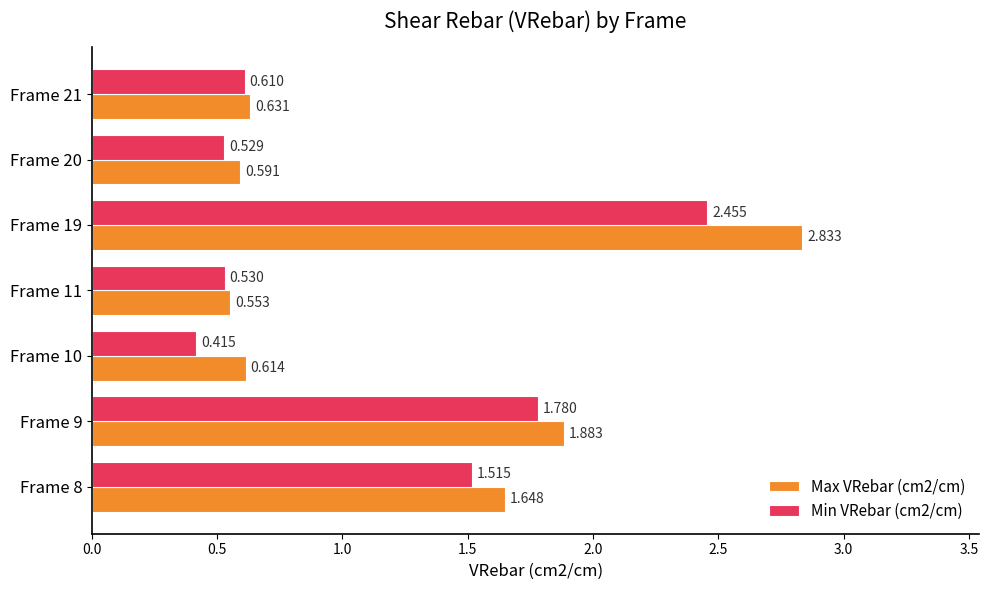

At how many categories does at least one series exceed 1?

3